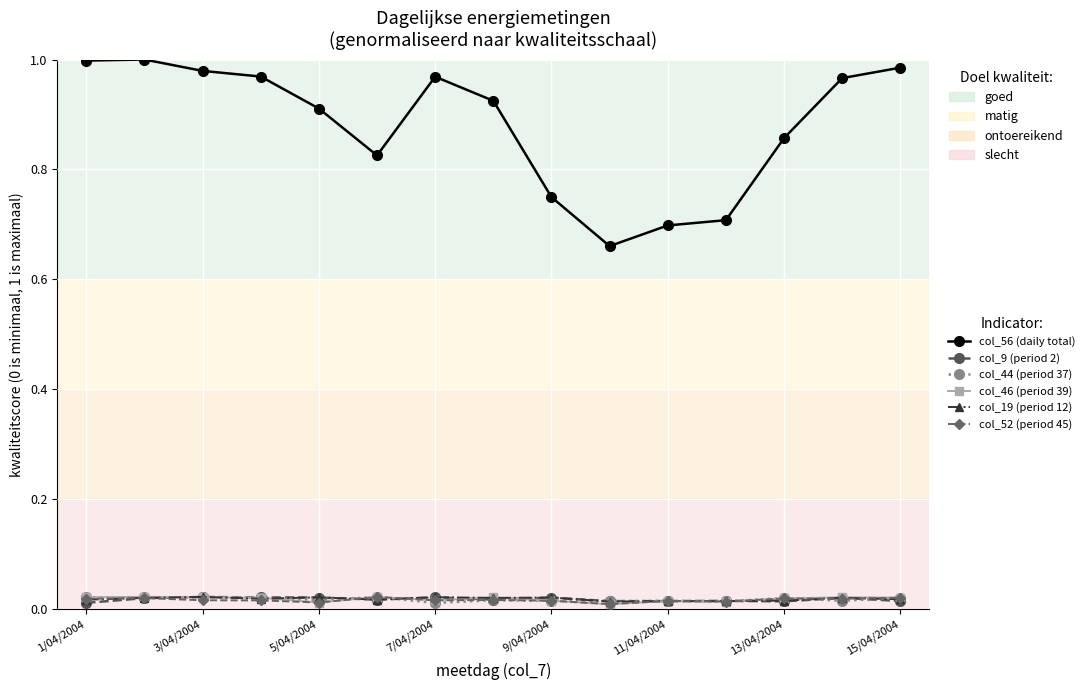

True or false: col_56 (daily total) and col_52 (period 45) intersect in this chart.

False